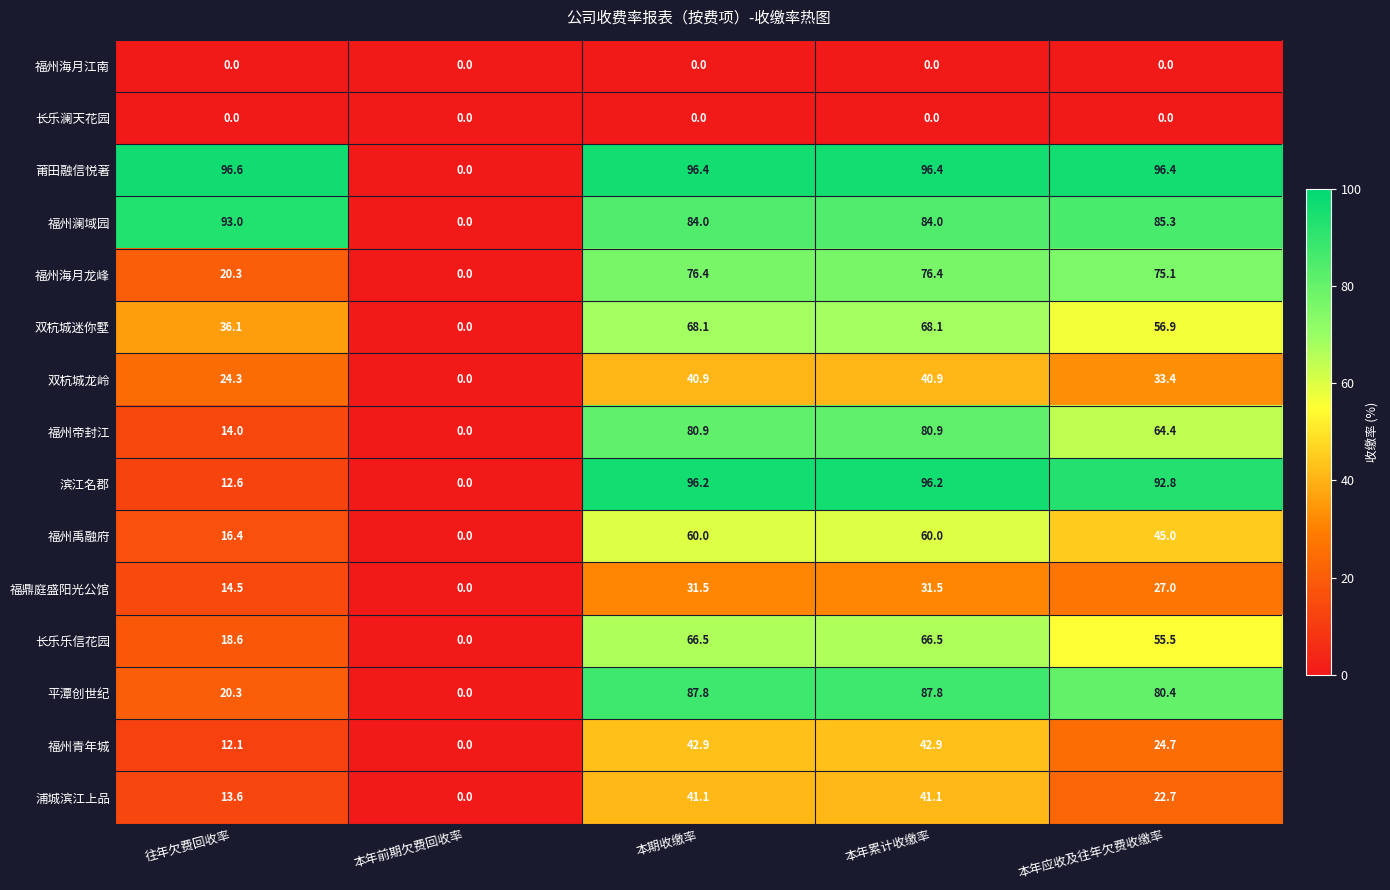

What is the difference between the highest and lowest values at 本年应收及往年欠费收缴率?

96.4